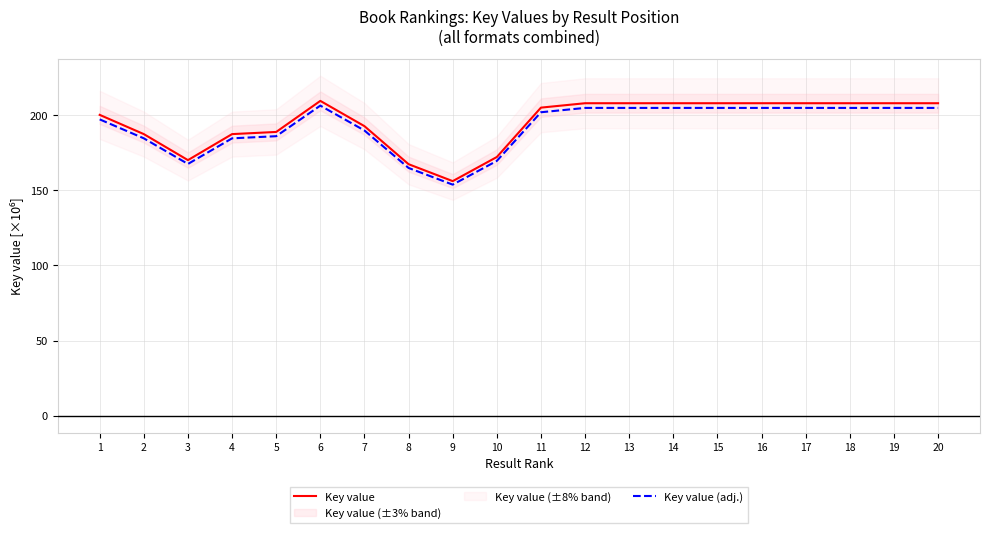

List the labels in order of Key value value, smallest first.

9, 8, 3, 10, 4, 2, 5, 7, 1, 11, 18, 13, 14, 16, 12, 17, 19, 15, 20, 6